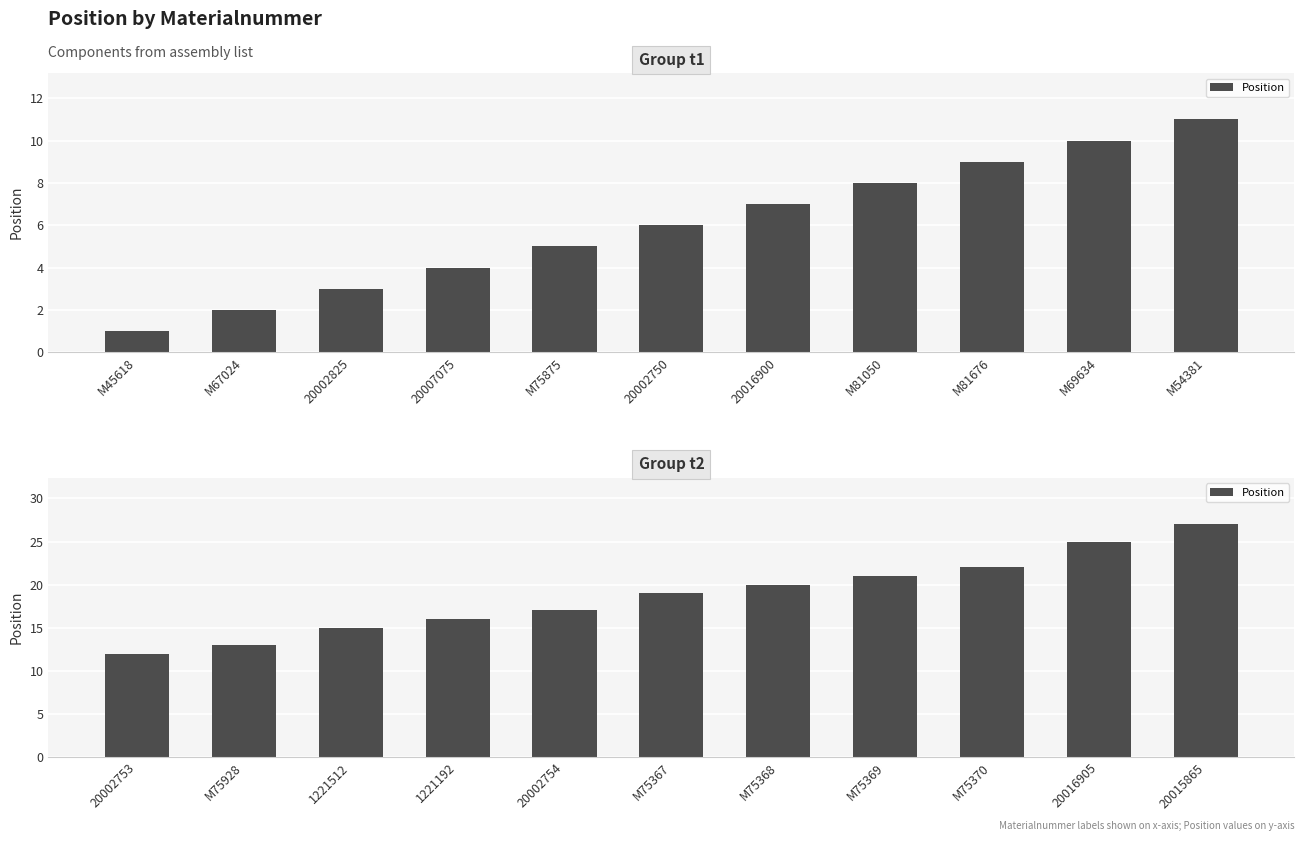

Is it true that the value at 1221192 is 26?

False